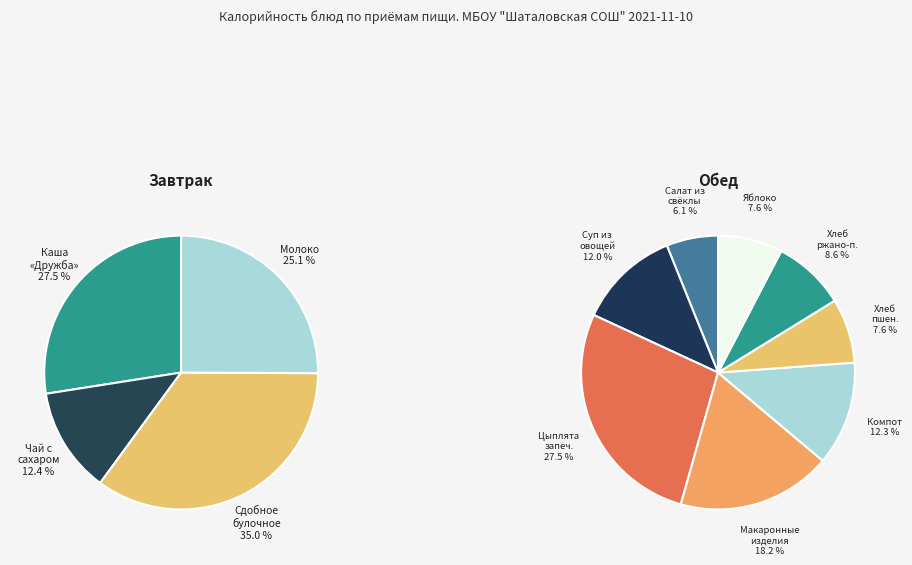

How many segments does this pie chart have?

12